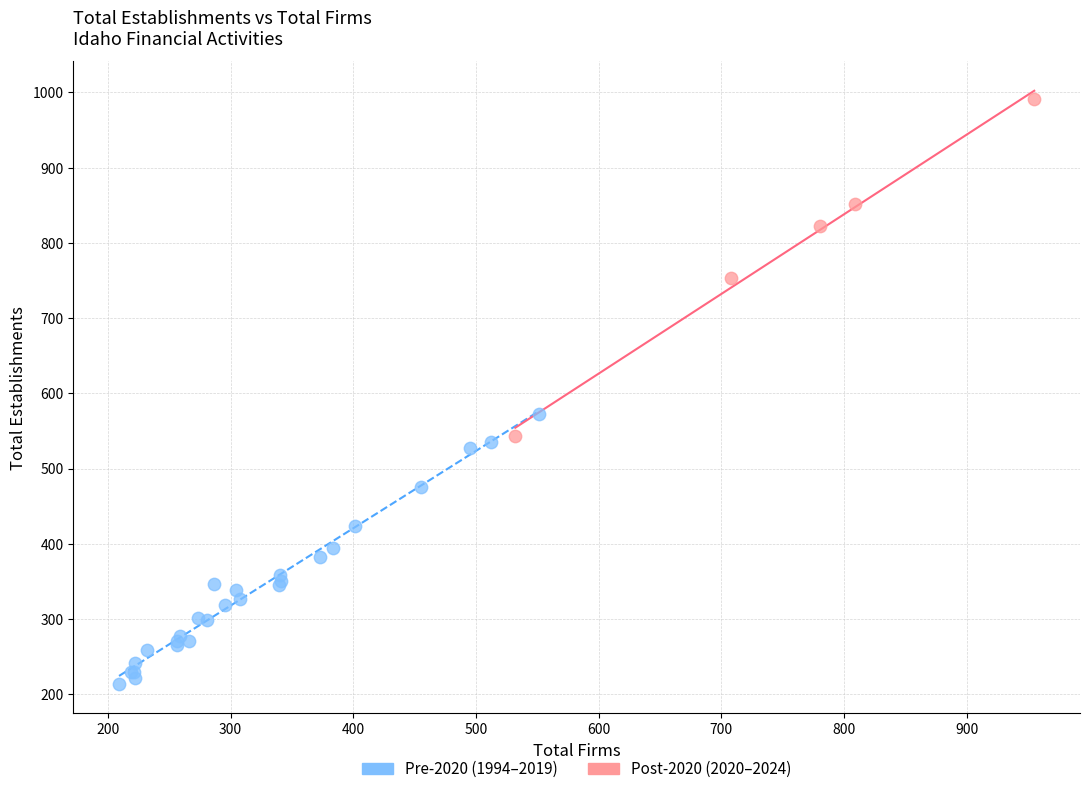

What are all the series names shown in the legend?

Pre-2020 (1994–2019), Post-2020 (2020–2024)